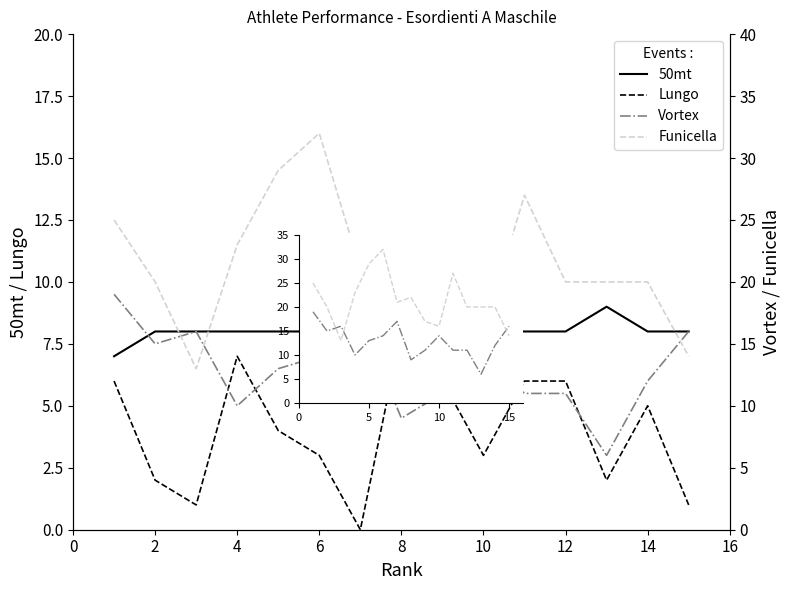

Which series has the largest range (max minus min)?

Funicella